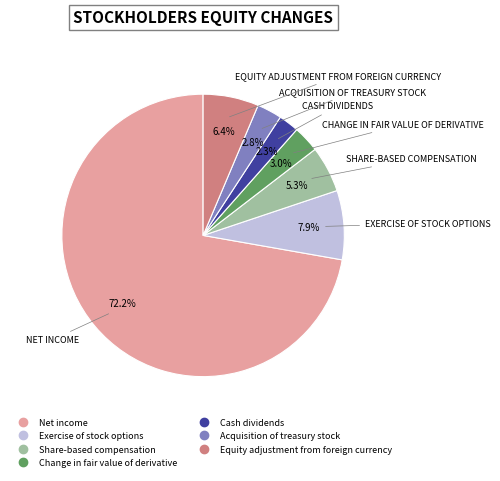

To the nearest percent, what is the difference between the Acquisition of treasury stock and Net income slice percentages?

69%